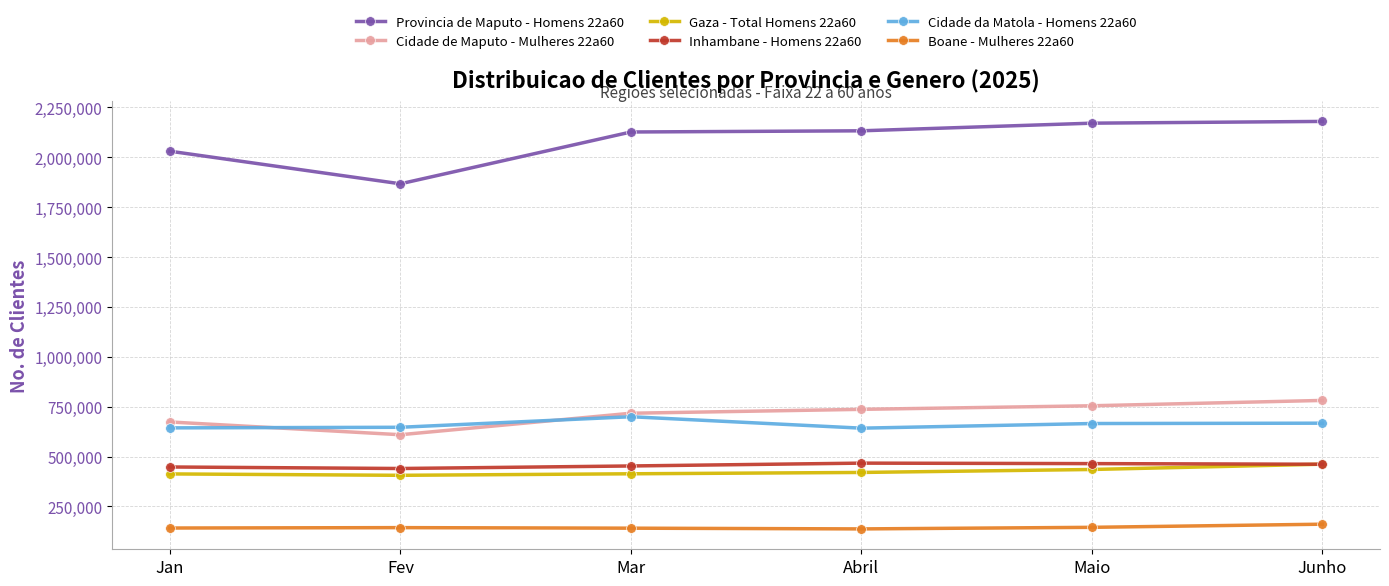

Does the chart display data point markers on the line(s)?

Yes